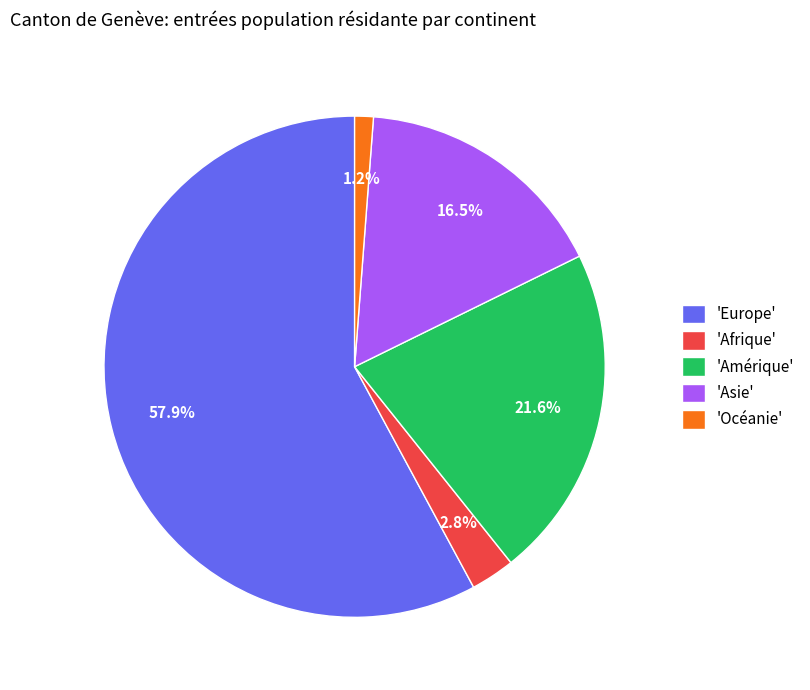

Is there any slice that represents more than half of the pie?

Yes